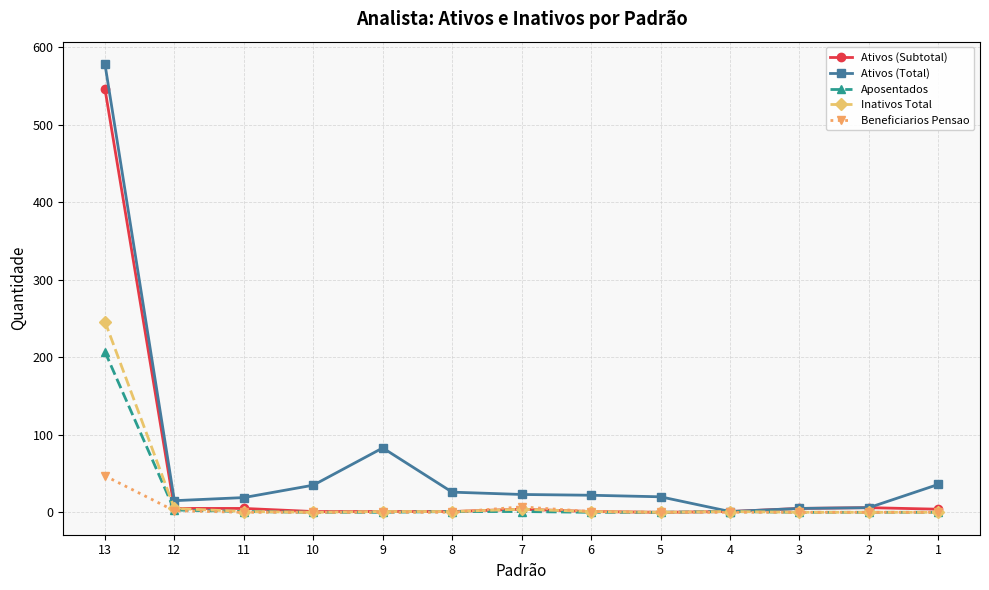

Which category has the highest value in the Inativos Total series?

13